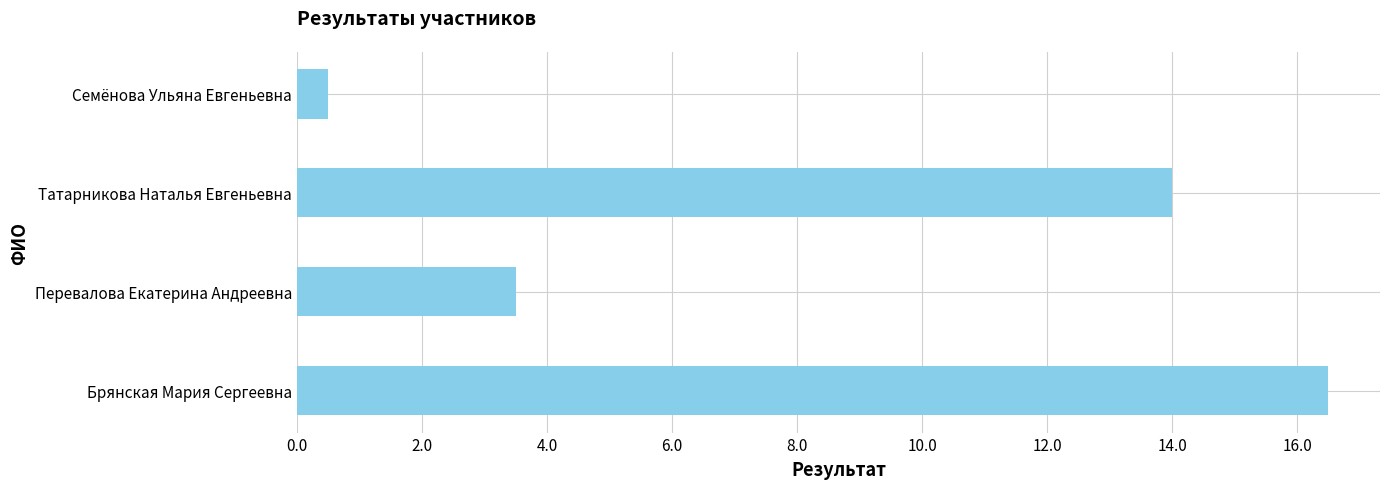

What is the difference between the second highest and minimum values?

13.5